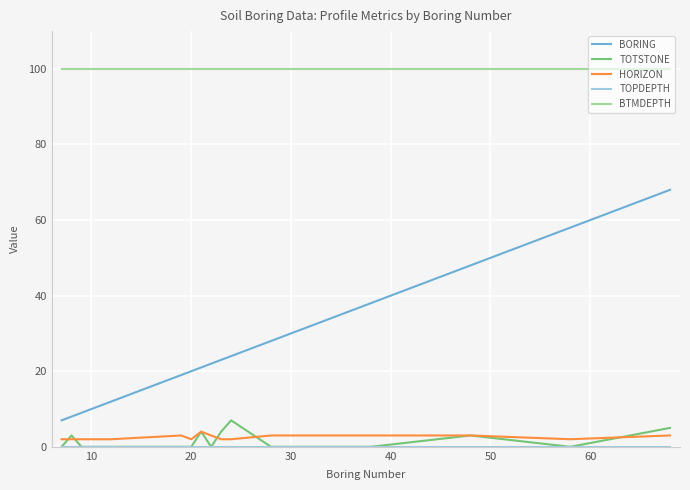

Which series has the largest range (max minus min)?

BORING